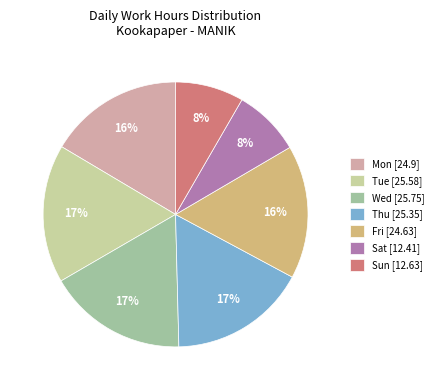

The Wed [25.75] slice represents 17% of the pie. True or false?

True